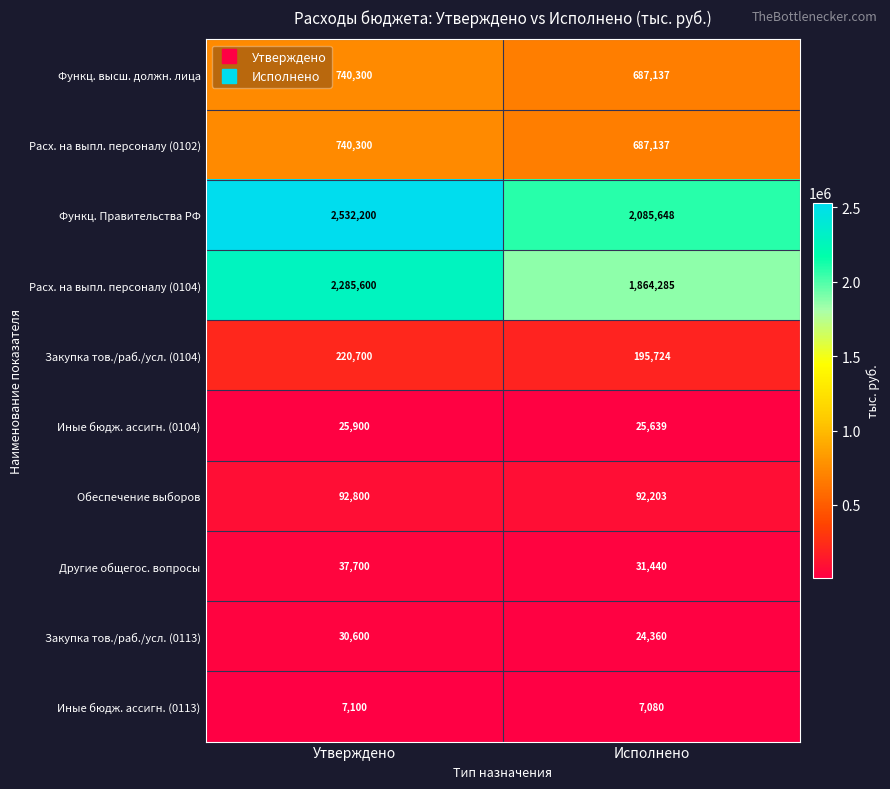

Which series has the largest range (max minus min)?

Функц. Правительства РФ